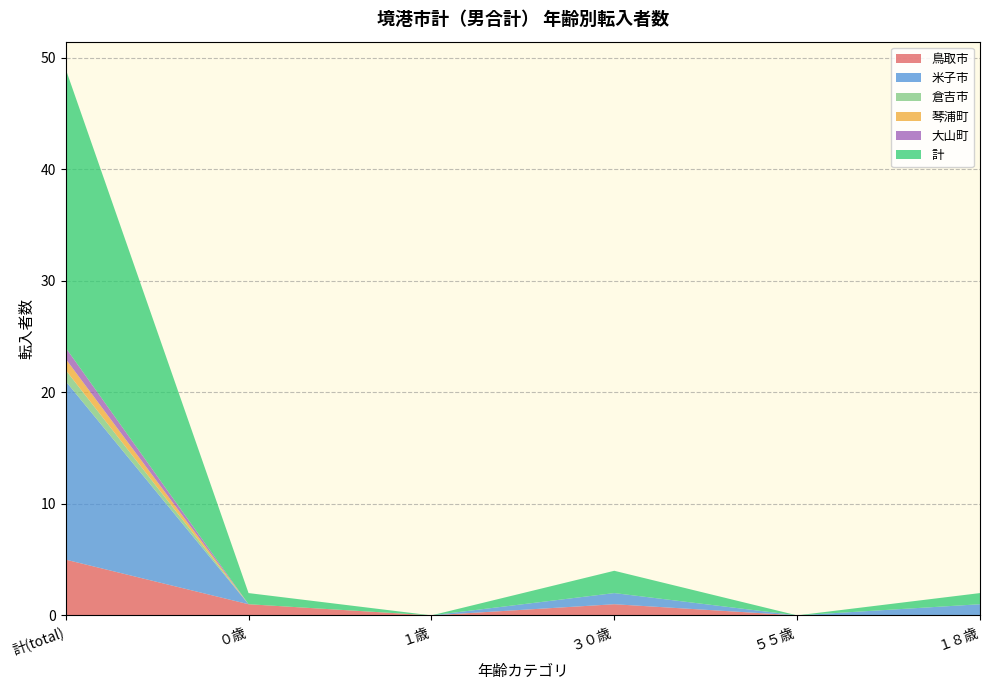

Is it true that 倉吉市 equals 0 at １歳?

True